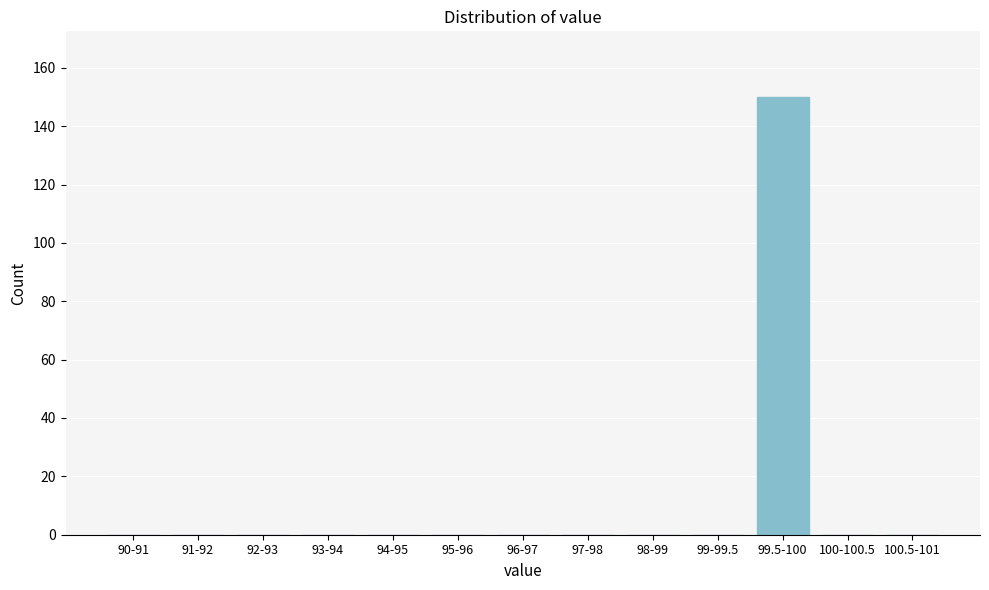

Reading left to right, transcribe all the data shown in this chart.

90-91=0	91-92=0	92-93=0	93-94=0	94-95=0	95-96=0	96-97=0	97-98=0	98-99=0	99-99.5=0	99.5-100=150	100-100.5=0	100.5-101=0